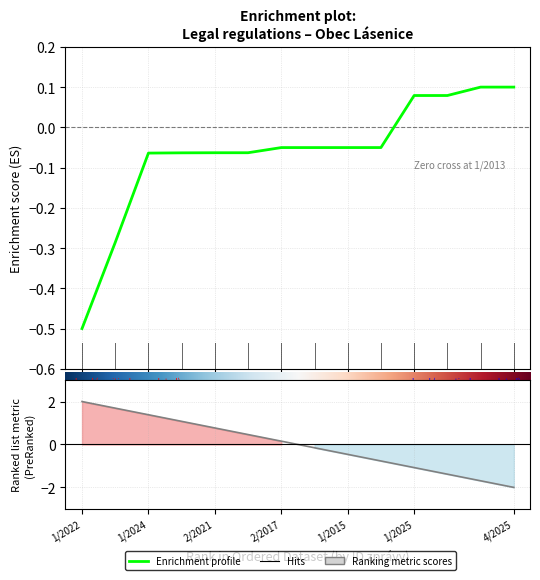

Rank the categories by Ranking metric scores value from highest to lowest.

1/2022, 1/2024, 2/2021, 2/2017, 1/2015, 1/2025, 4/2025, 7, 8, 9, 10, 11, 12, 13